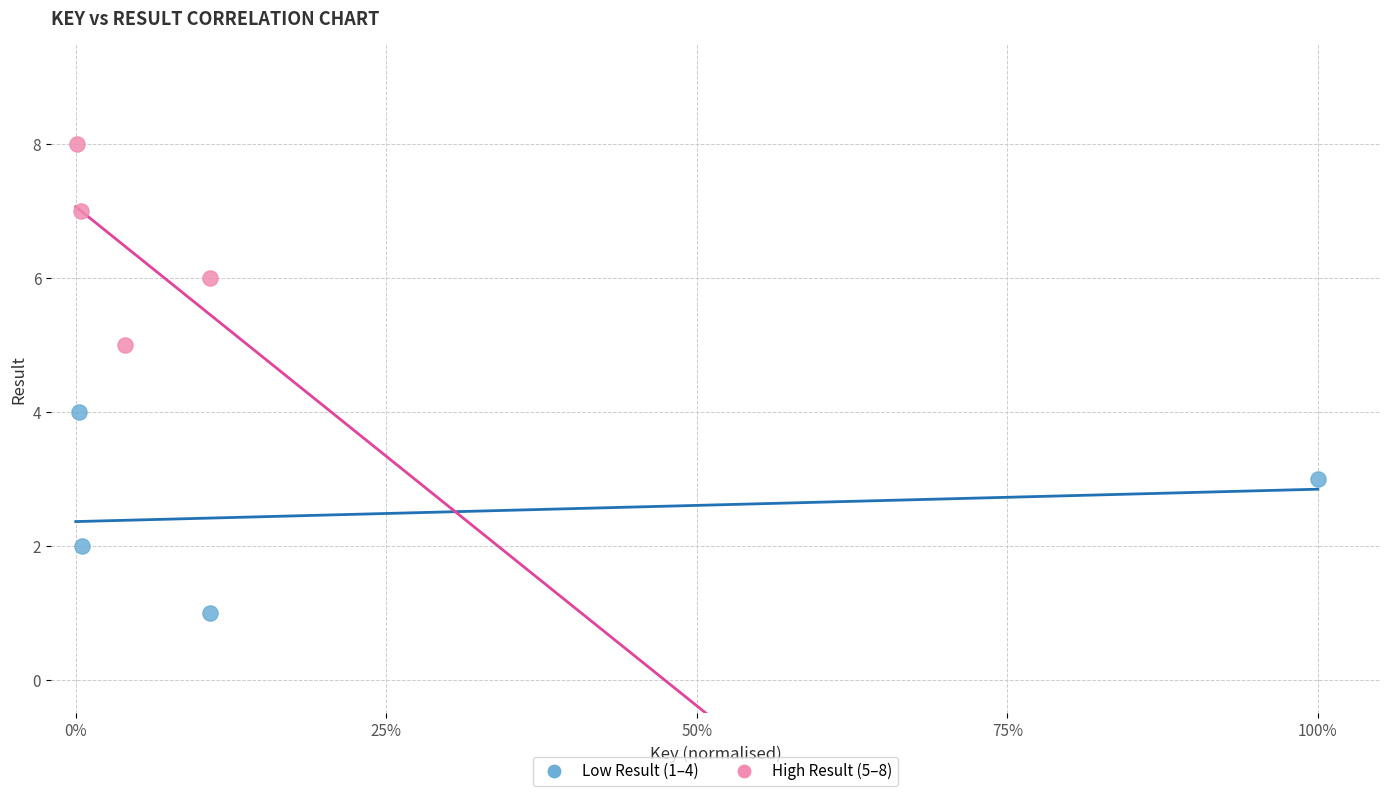

Which series reaches the minimum Y coordinate?

Low Result (1–4)